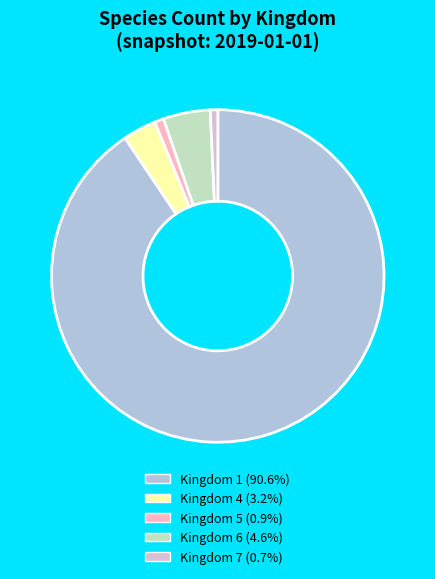

Does any single category account for the majority?

Yes